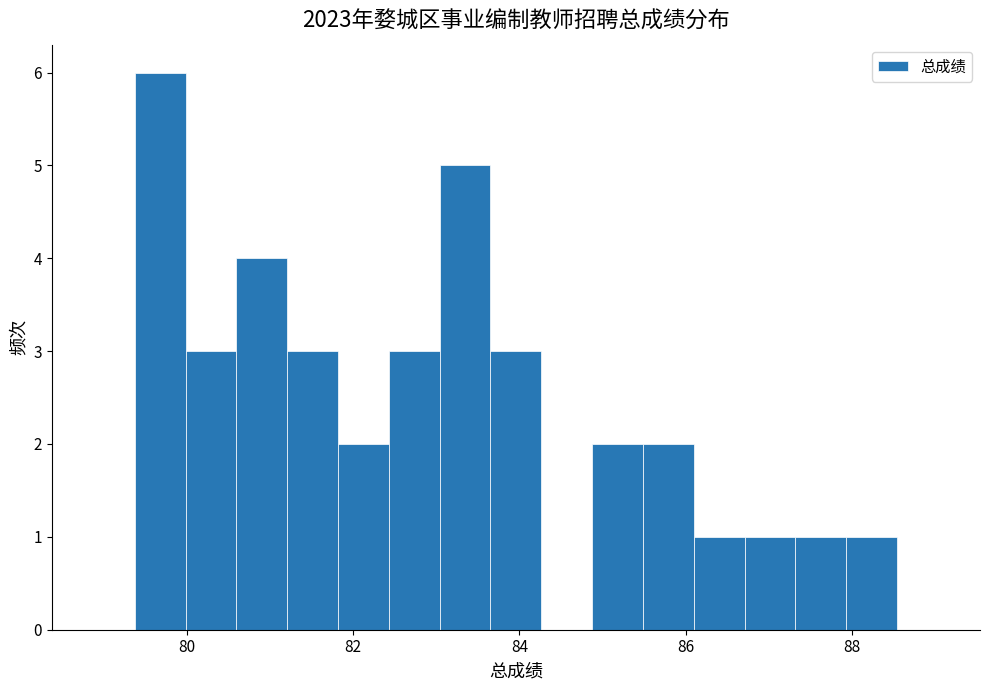

Around what value on the x-axis is the tallest bar? Give the approximate position of its centre, as read against the axis.

79.6